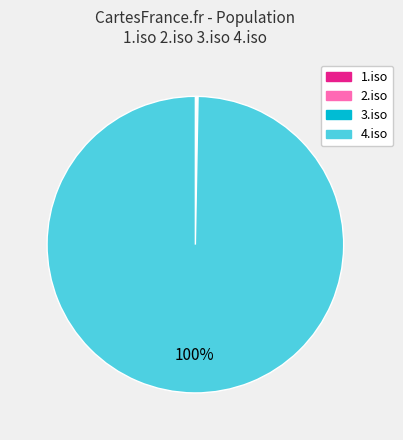

To the nearest percent, what is the difference between the largest and smallest slice percentages?

100%